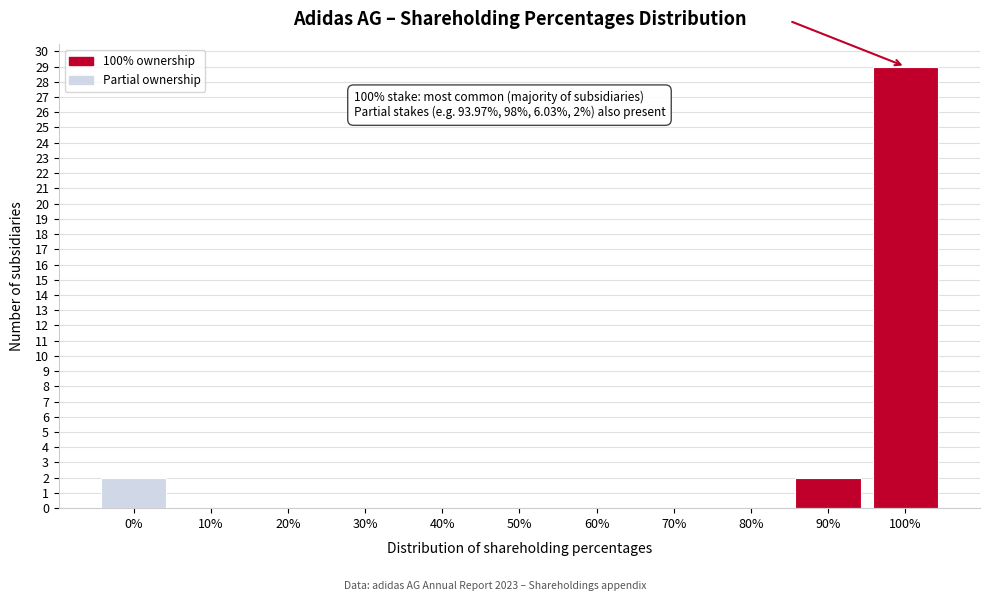

Reading left to right, list all the values displayed in this chart.

0%=2	10%=0	20%=0	30%=0	40%=0	50%=0	60%=0	70%=0	80%=0	90%=2	100%=29